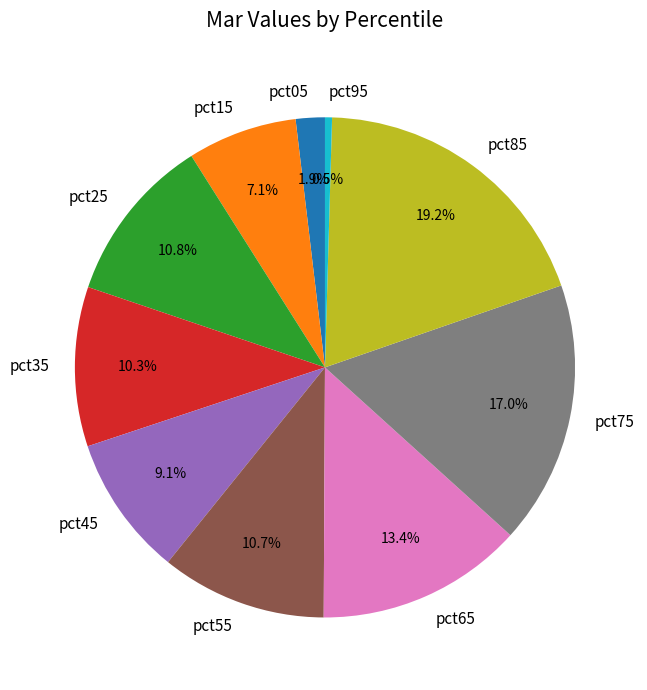

To the nearest percent, what portion does pct85 represent?

19%